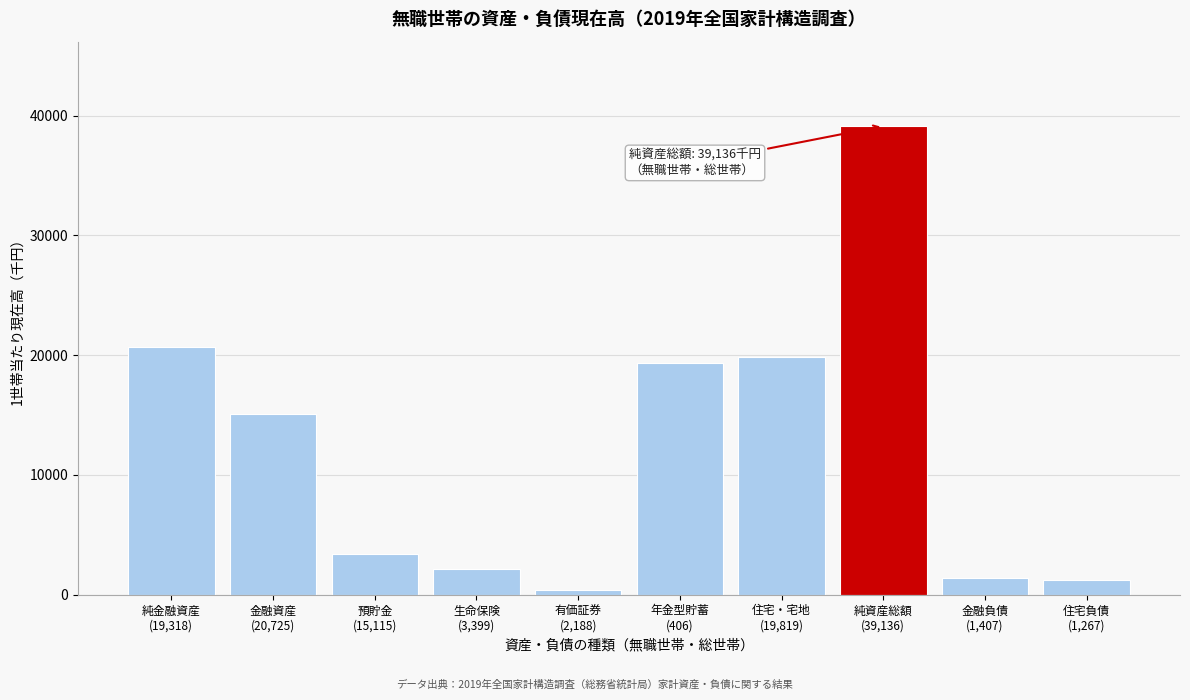

What is the sum of all values?

122780